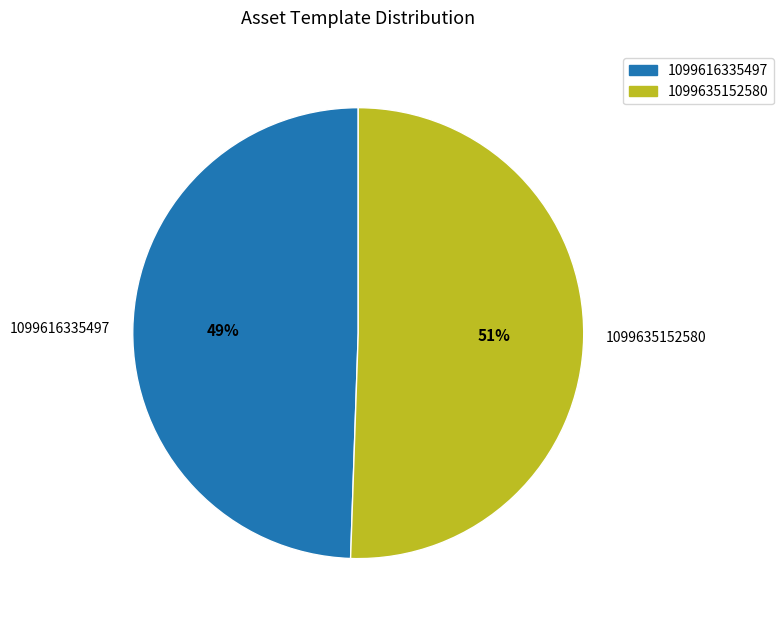

Is the sum of 1099616335497 and 1099635152580 greater than half?

Yes